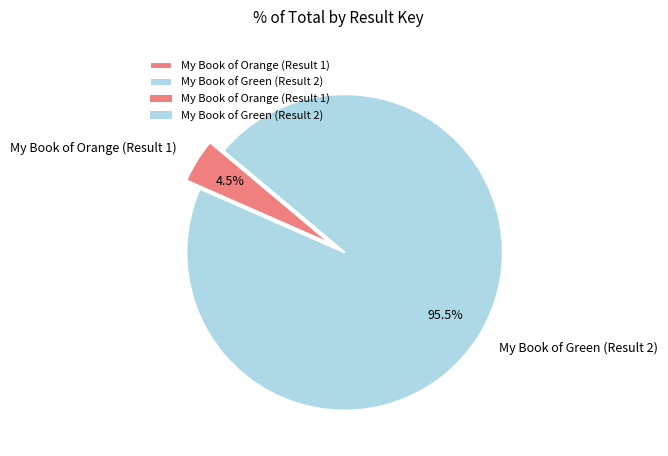

How many segments does this pie chart have?

2